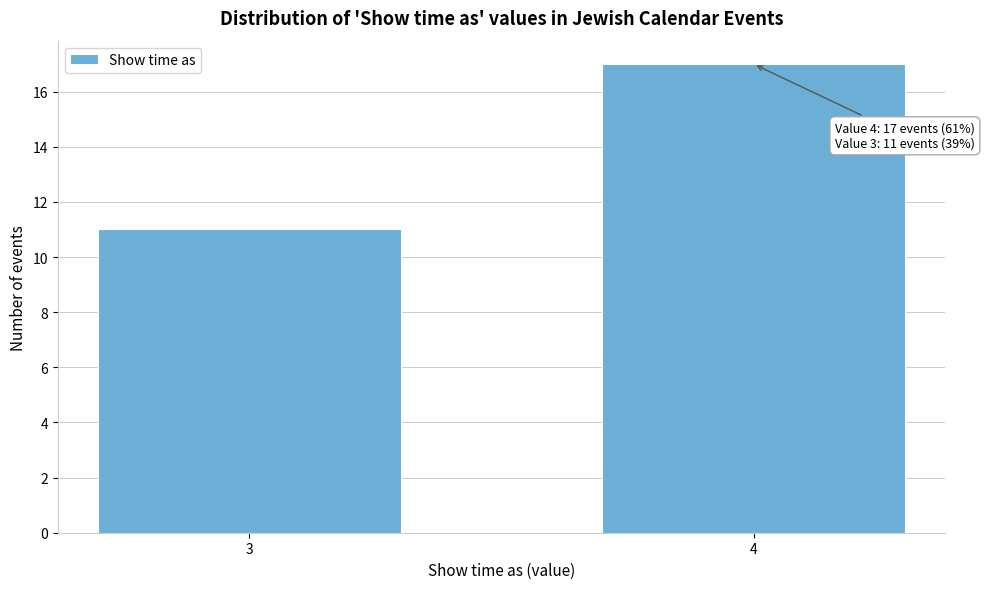

Reading right to left, extract all data points from this chart.

4=17	3=11